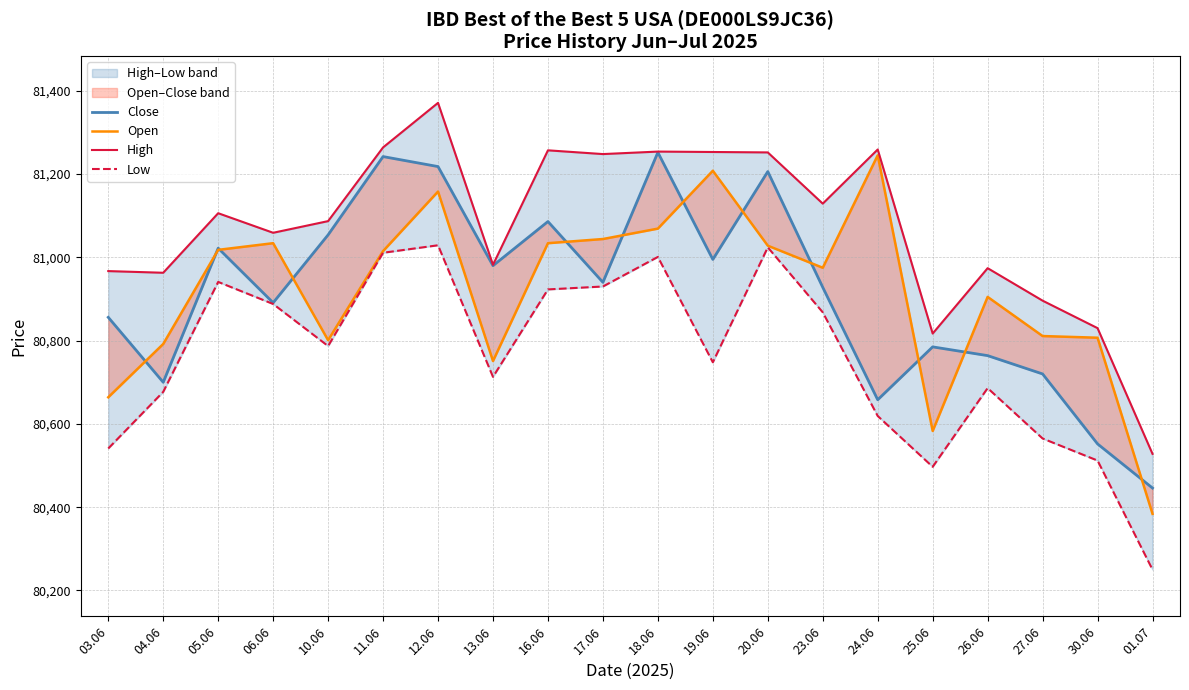

What is the average value of the Close series?

80915